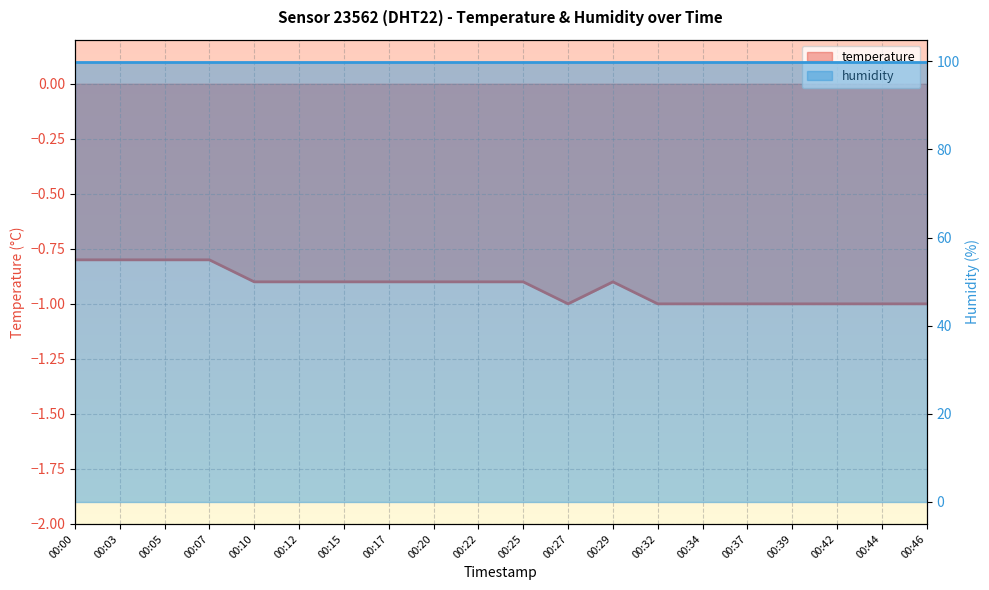

Is it true that the value at 00:34 is -1.6?

False